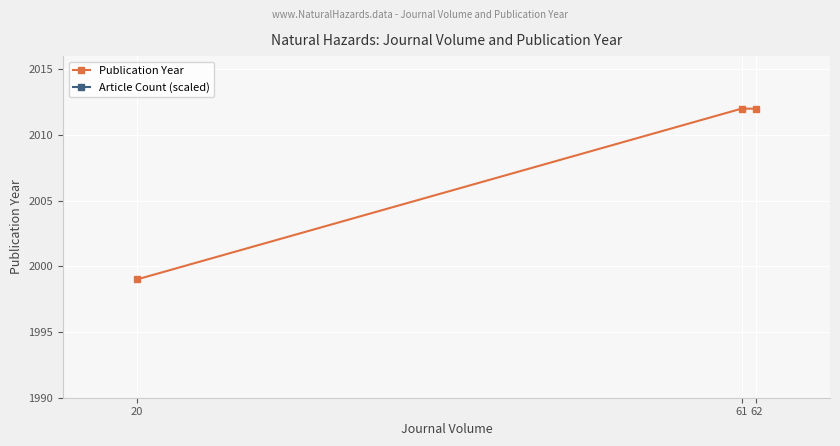

At which category is the sum across all series the highest?

61